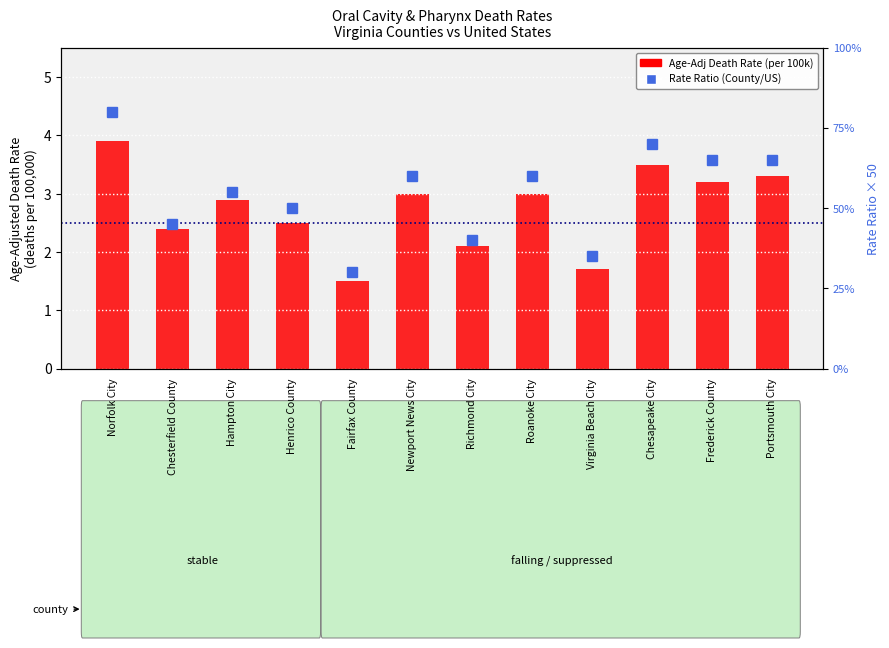

At which category does the chart reach its minimum across all series?

Fairfax County